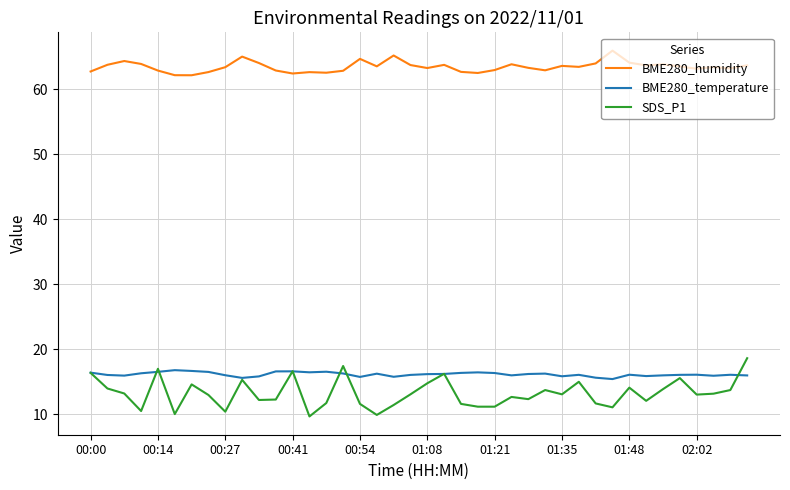

Which series has the largest total across all categories?

BME280_humidity